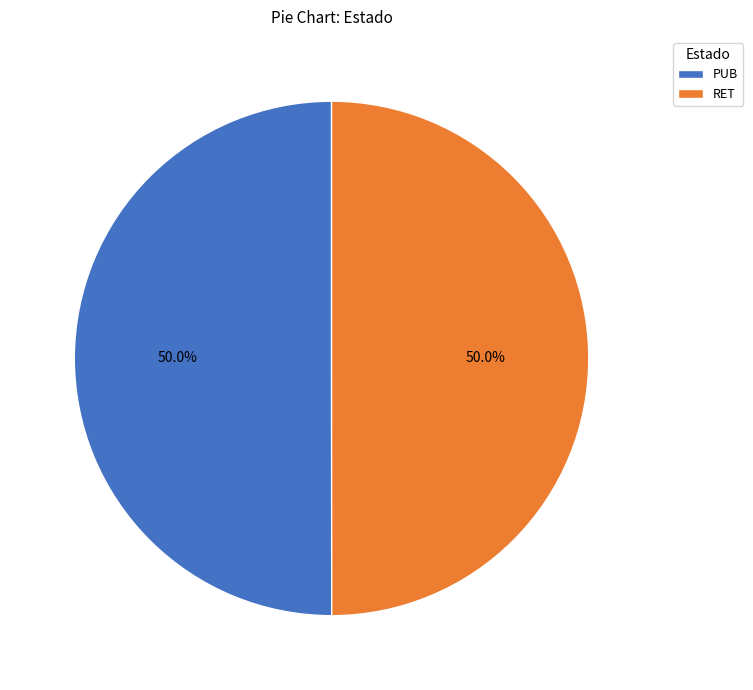

Approximately how many times larger is the value at RET compared to PUB?

1.0